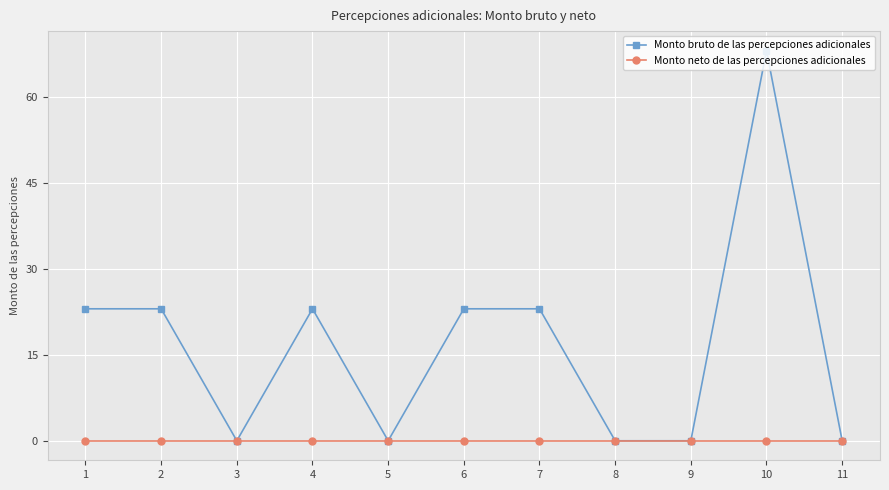

What is the difference between the Monto bruto de las percepciones adicionales values at 6 and 5?

23